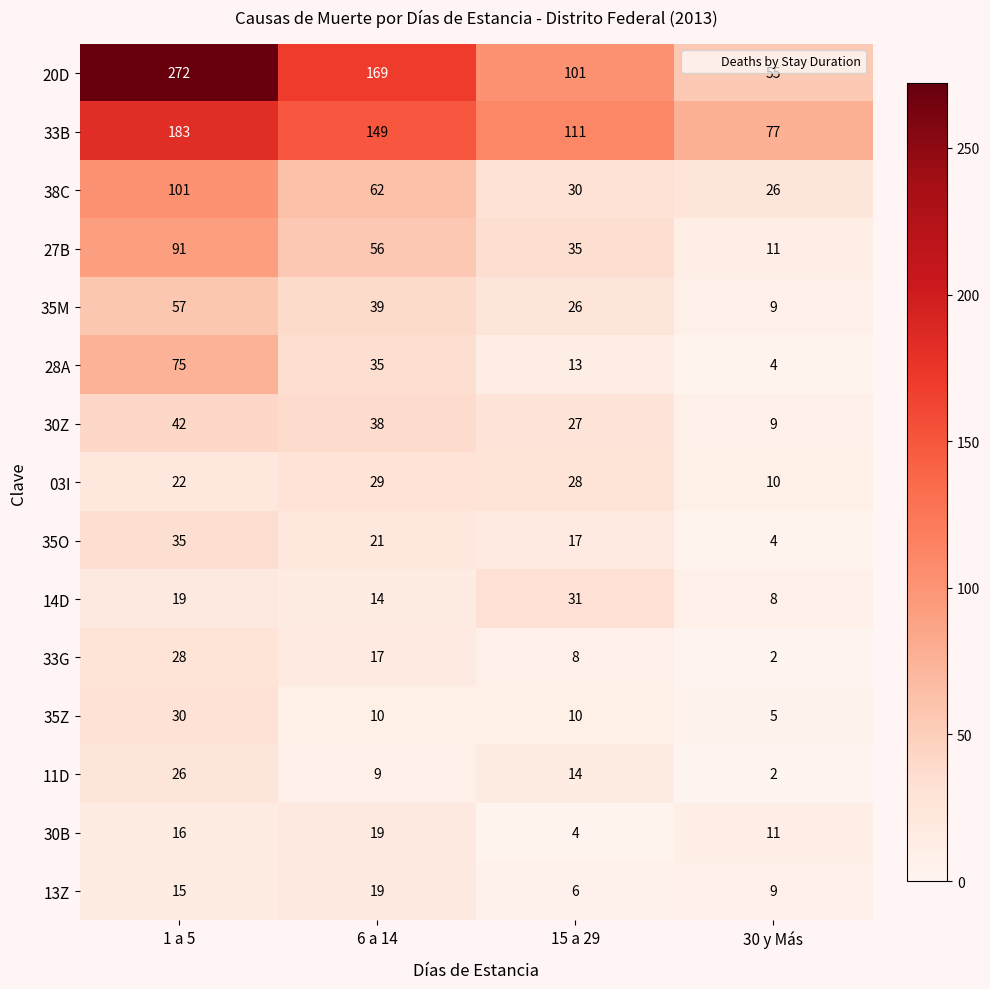

The value of 30Z at 1 a 5 is 21. True or false?

False